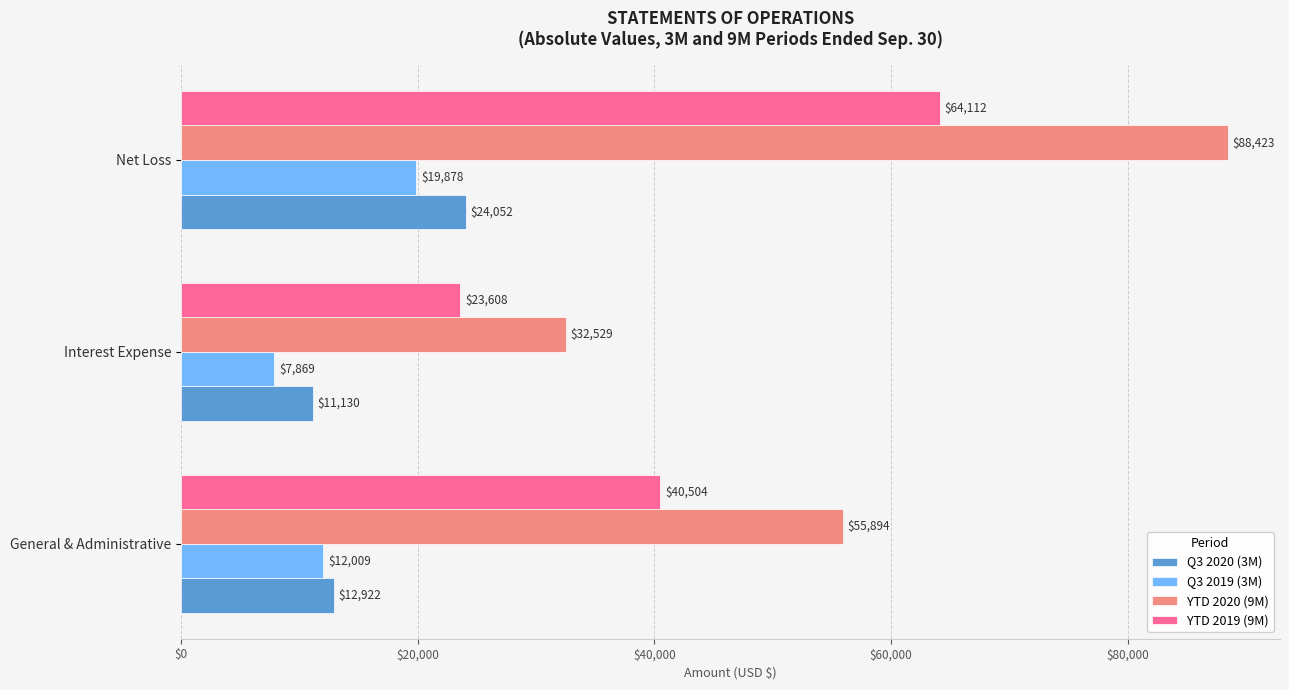

What is the spread (max minus min) of values at Net Loss?

68545